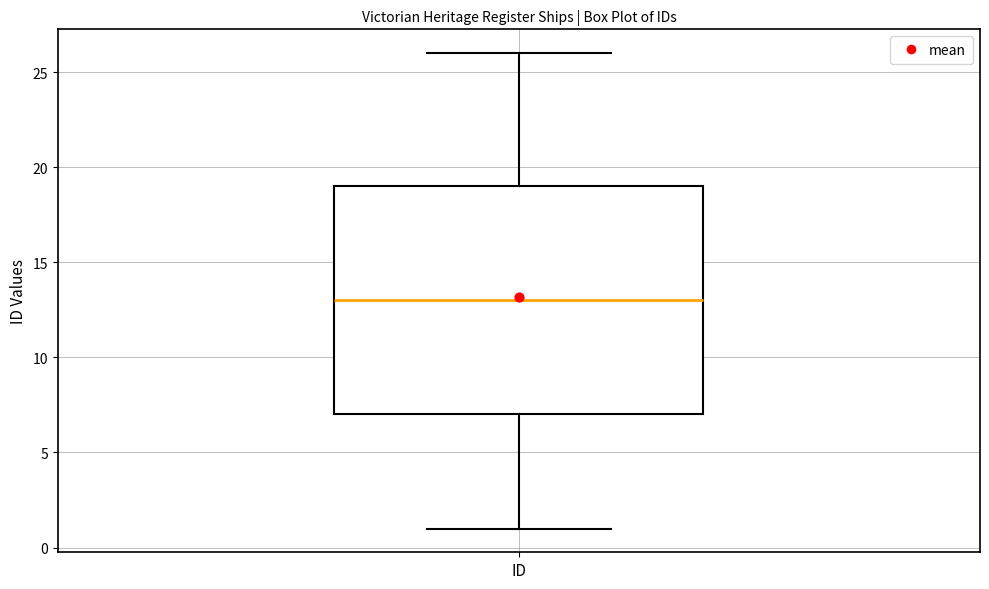

Where does the lower whisker of the box for ID end on the y-axis? The values are not printed on the chart, so give them approximately, as read against the axis.

1